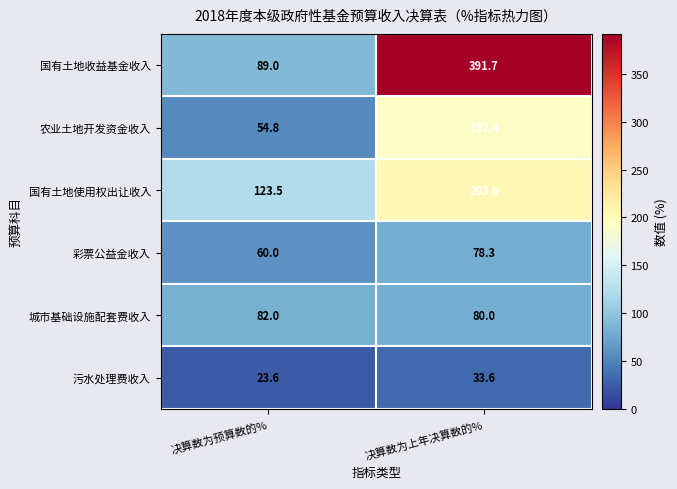

What is the difference between the maximum and minimum values in the 污水处理费收入 series?

10.0